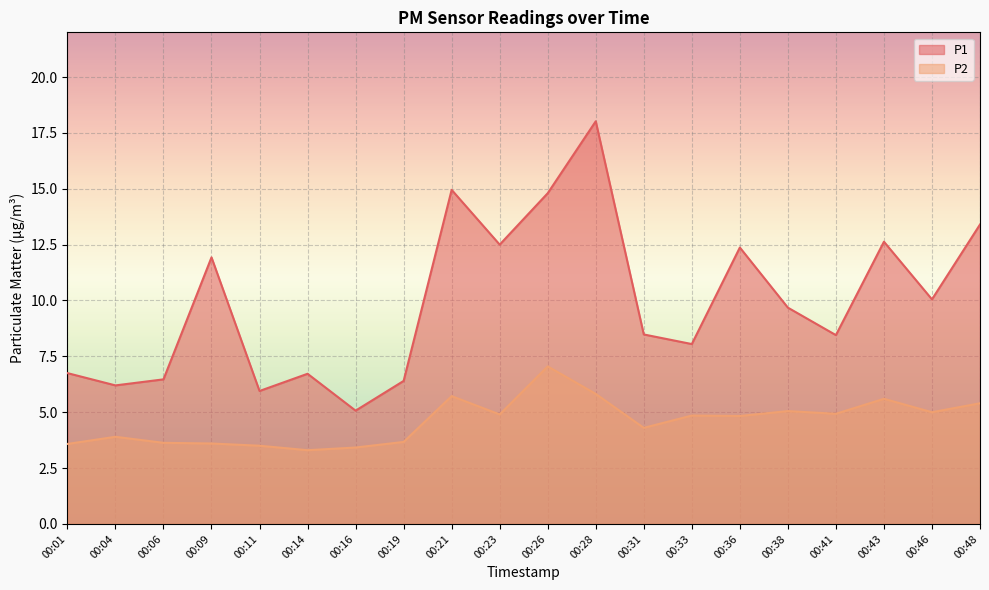

Where is P2 nearest to the value 5?

00:46